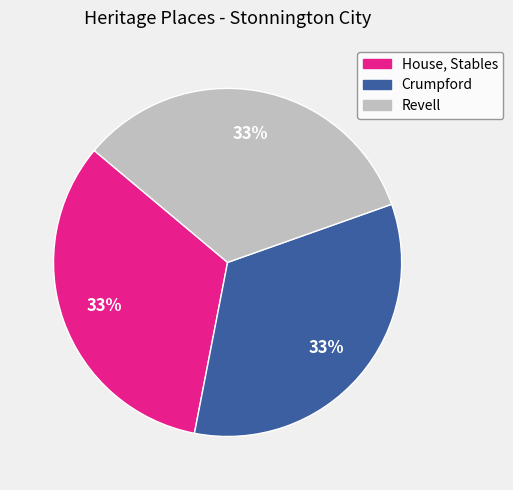

To the nearest percent, what portion does Crumpford represent?

33%